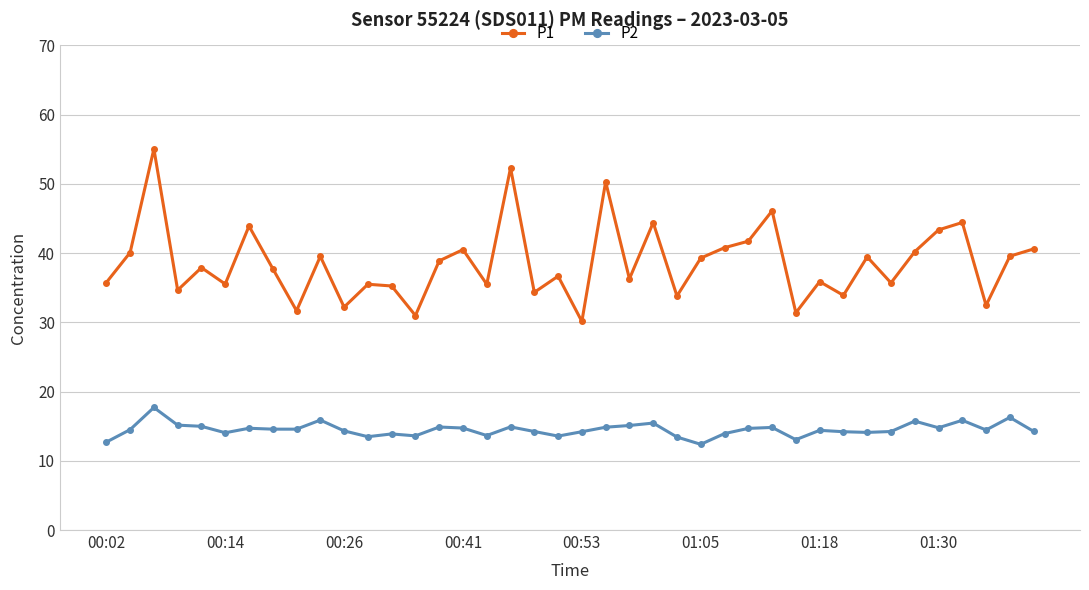

How many interior local valleys does the P1 series have?

14